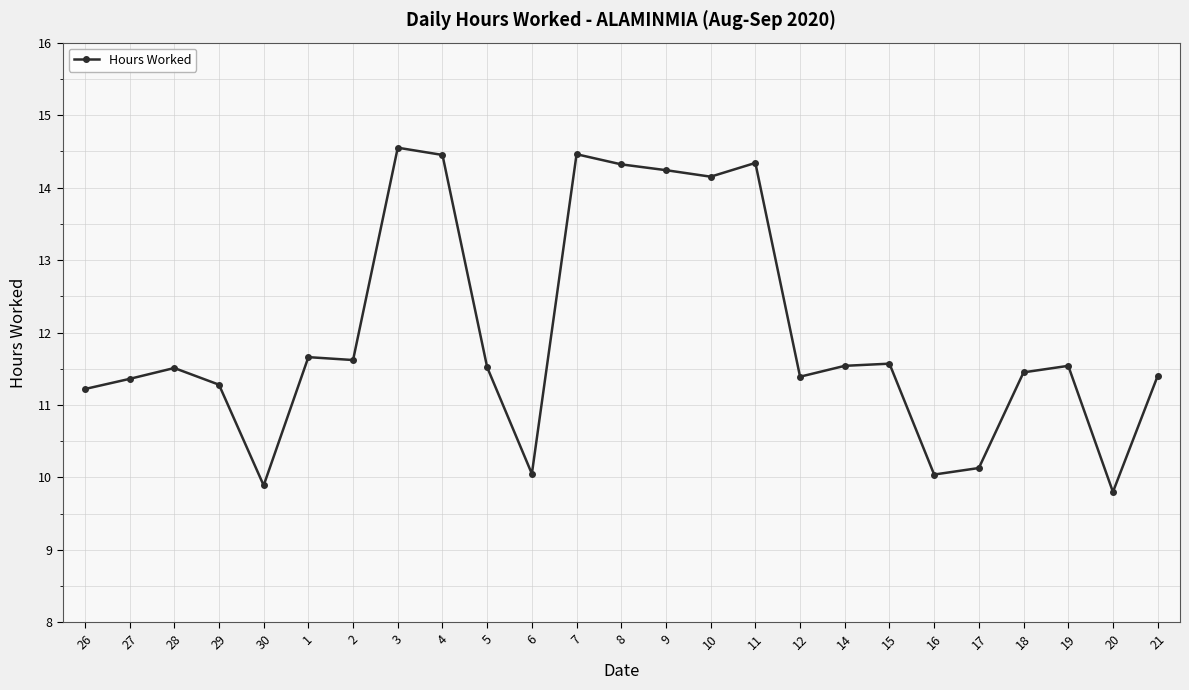

Does the chart display data point markers on the line(s)?

Yes